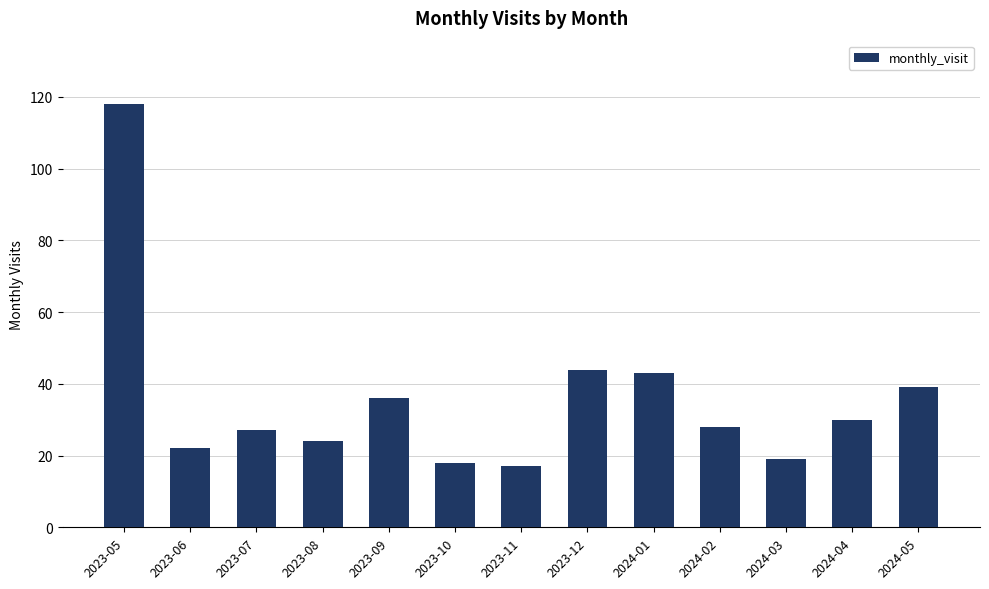

What position from the left is 2024-04?

12